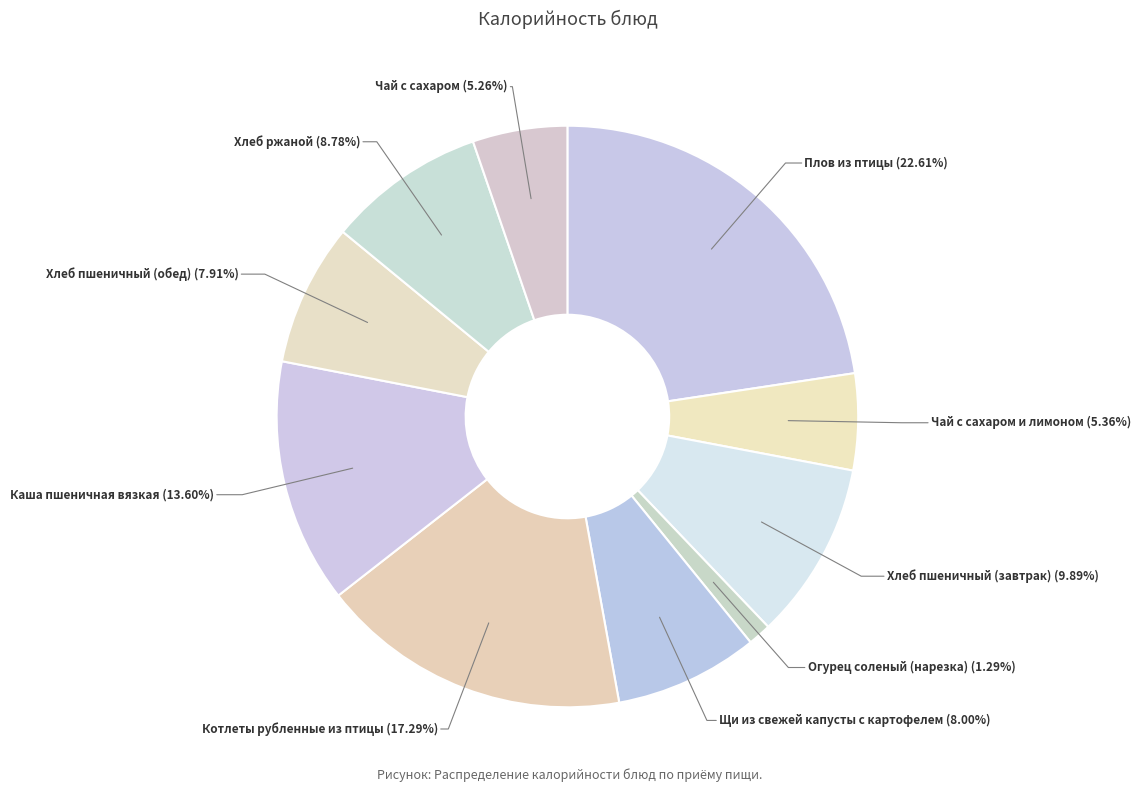

What is the ratio of the value at Щи из свежей капусты с картофелем (8.00%) to the value at Чай с сахаром (5.26%)?

1.5